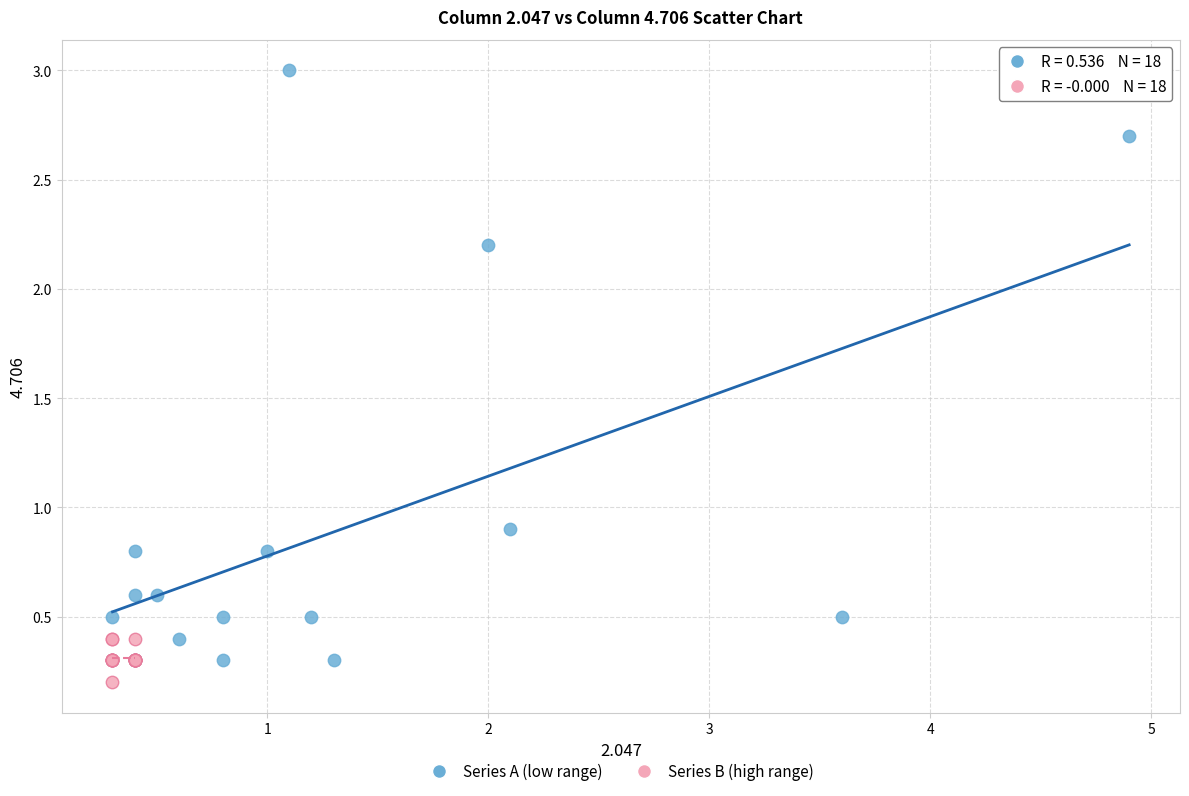

Which series has the largest Y range (max minus min)?

Series A (low range)